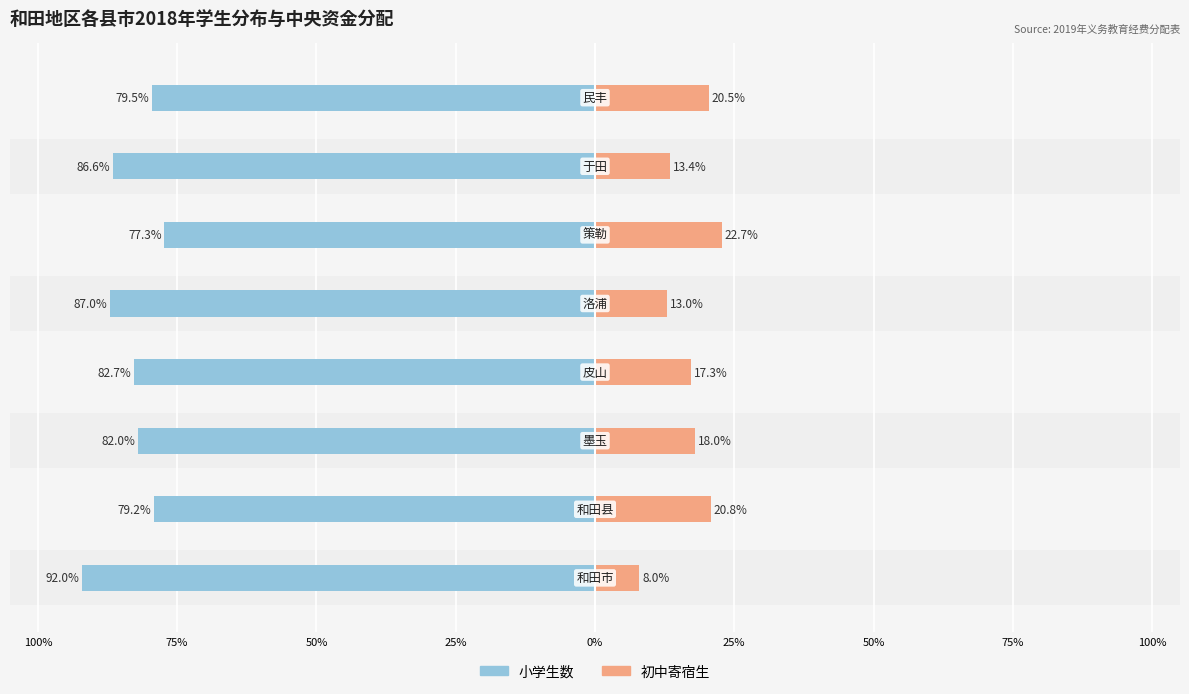

Is it true that 初中寄宿生 equals 29.1 at 75%?

False